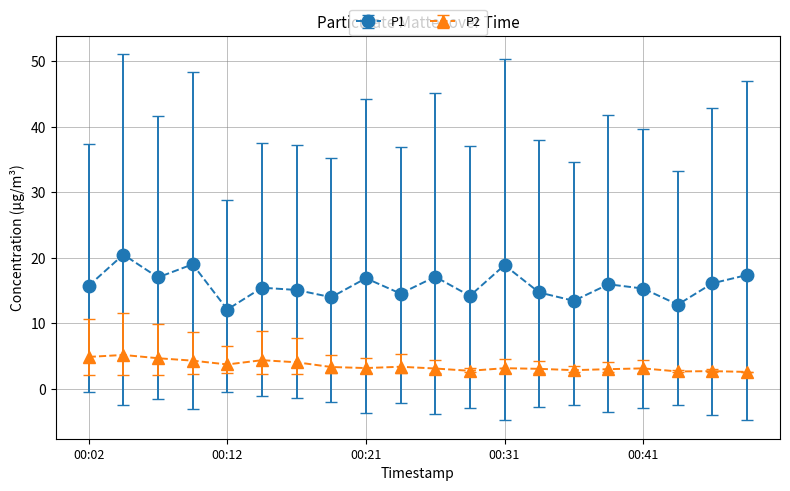

How many categories are shown in the chart?

20